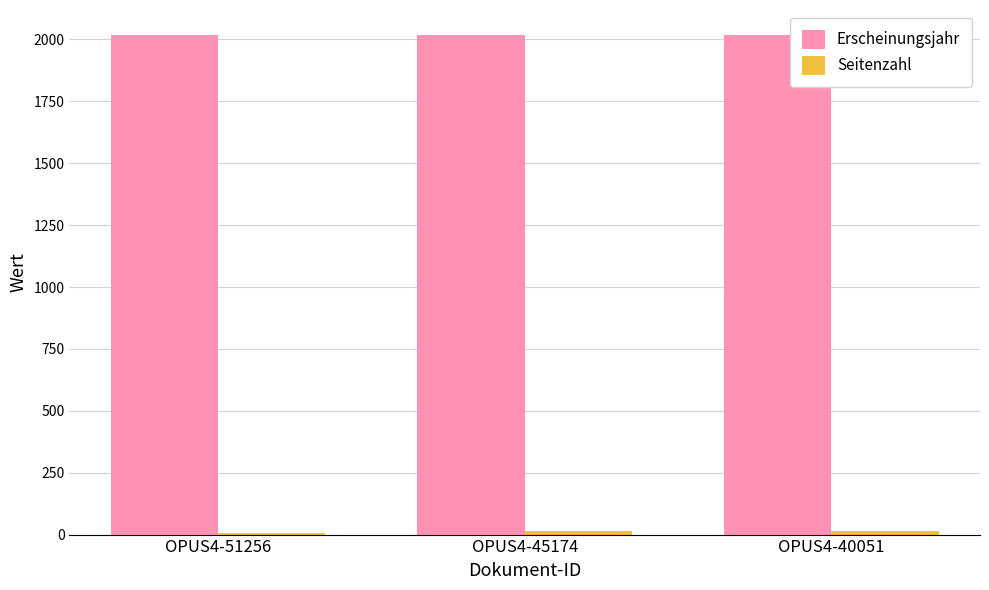

How many series are shown in this chart?

2